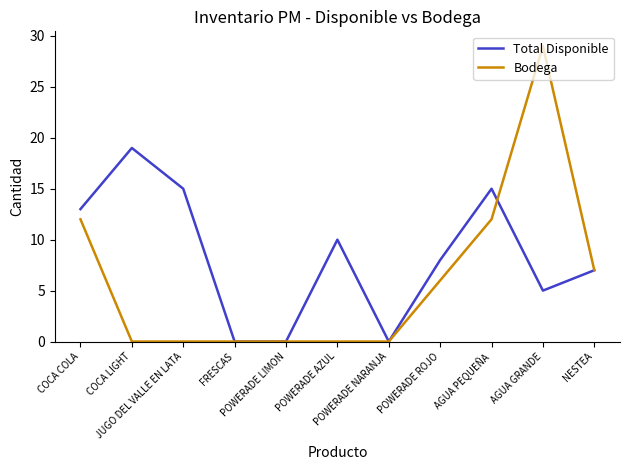

What are all the series names shown in the legend?

Total Disponible, Bodega